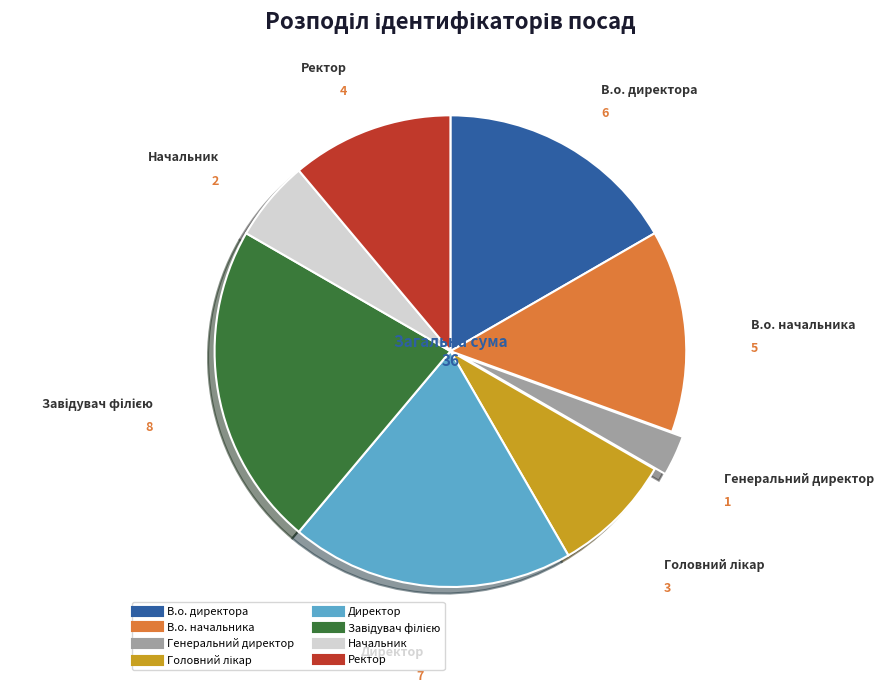

Does Генеральний директор represent more than half of the total?

No